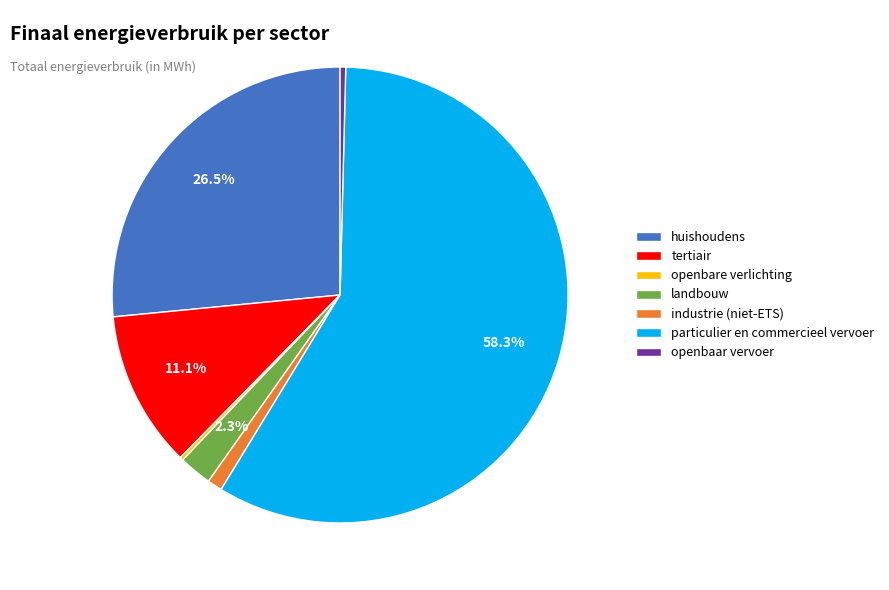

To the nearest percent, what is the average slice percentage?

14%